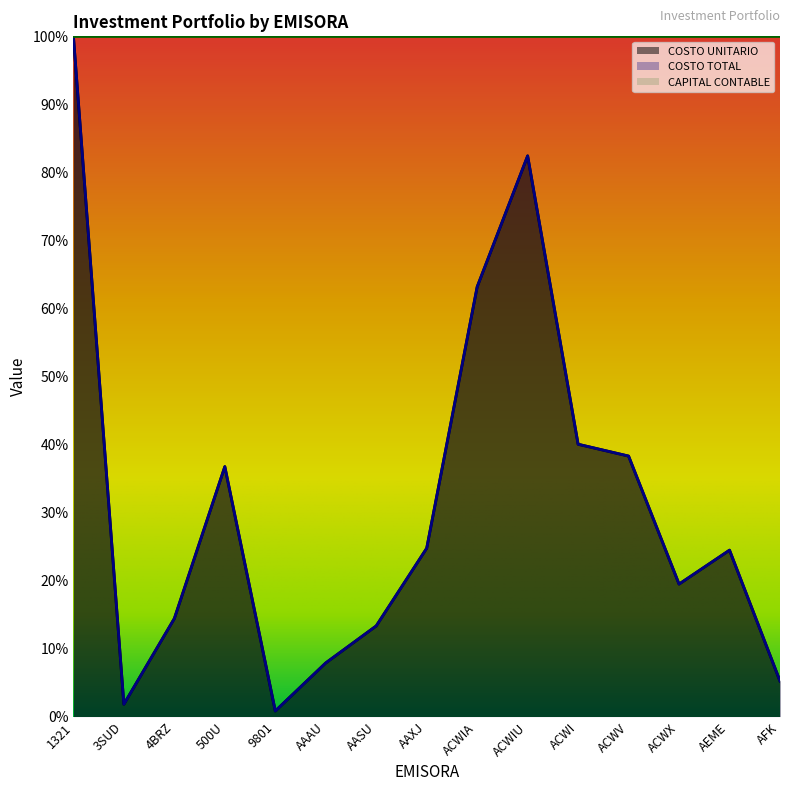

True or false: COSTO TOTAL and COSTO UNITARIO cross at least once.

False